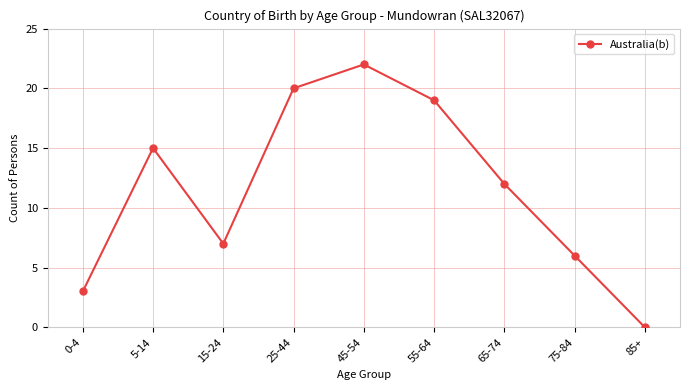

At which category does the data reach its first local peak?

5-14